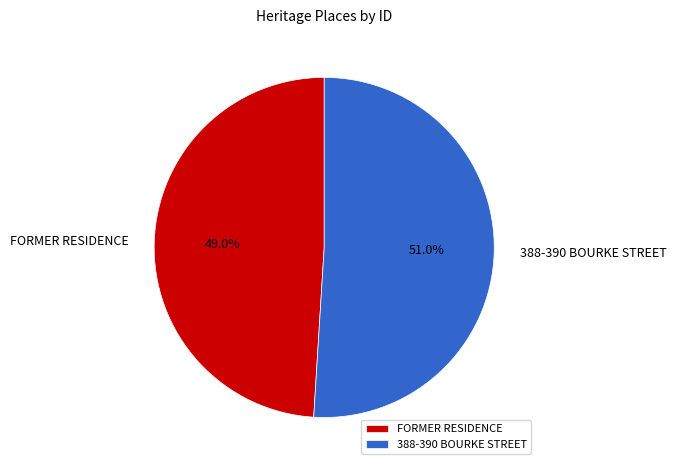

To the nearest percent, what is the difference between the largest and smallest slice percentages?

2%